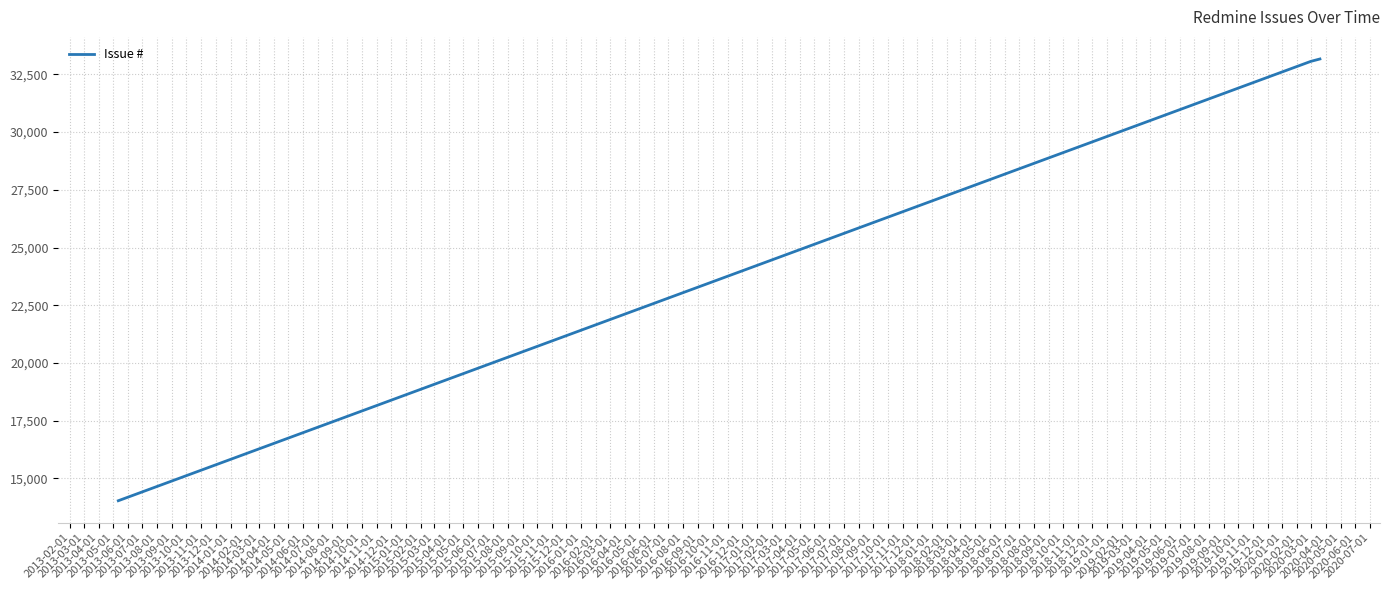

What is the sum of all values?

80261